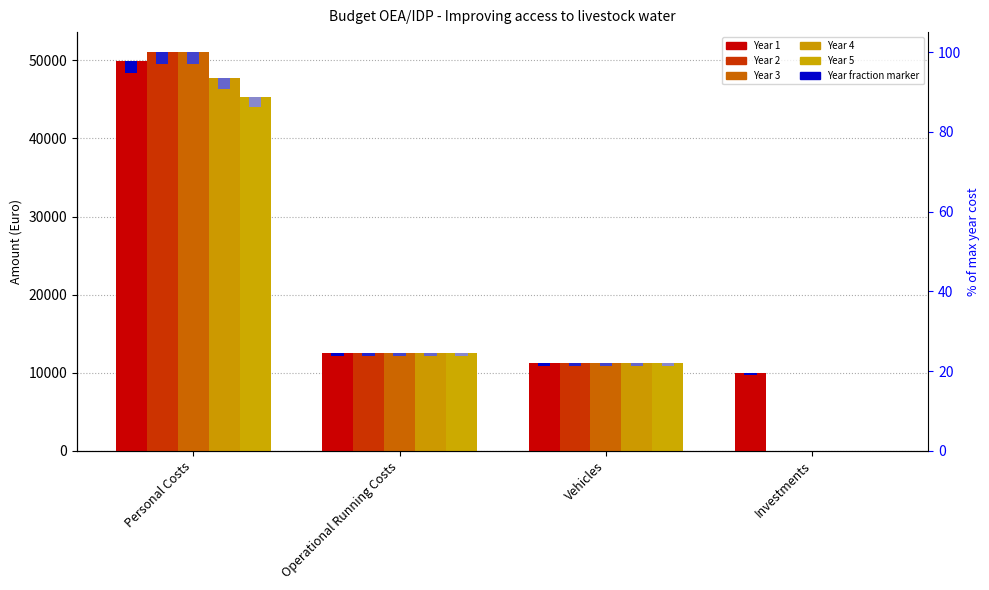

How many values in the Year 3 series exceed 12480?

1